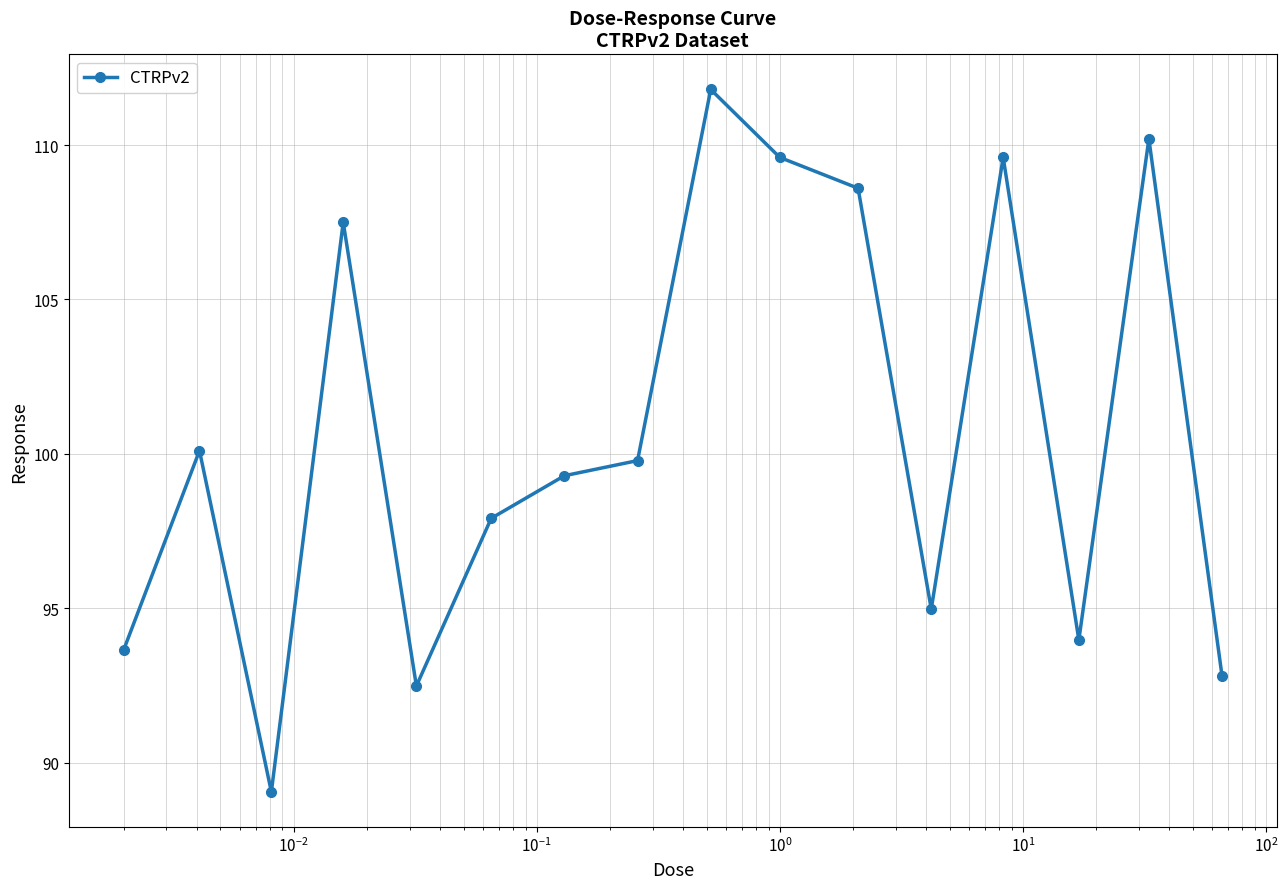

What is the value of the 11th point from the left?

108.6